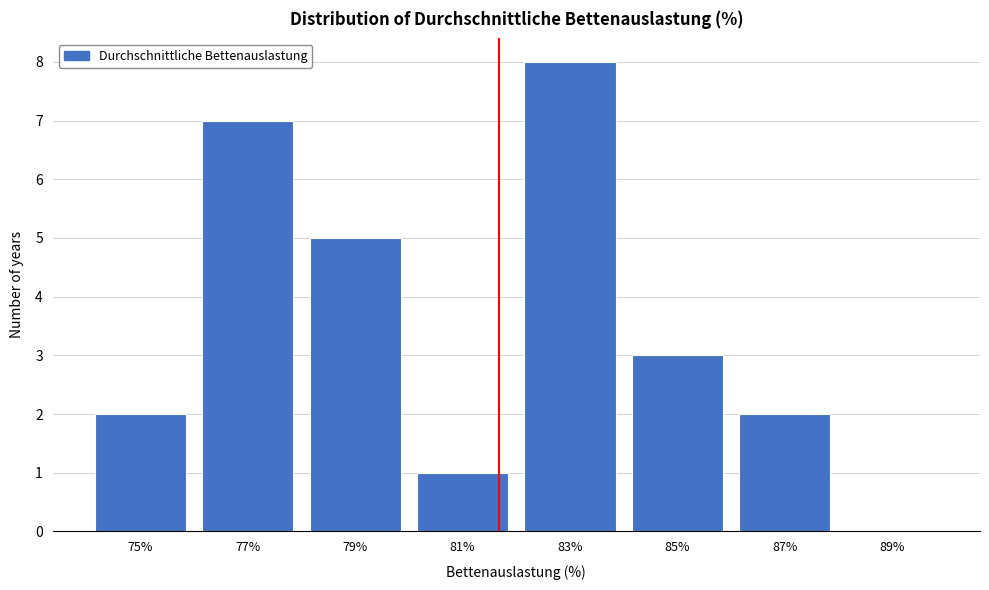

Reading right to left, extract all data points from this chart.

89%=0	87%=2	85%=3	83%=8	81%=1	79%=5	77%=7	75%=2